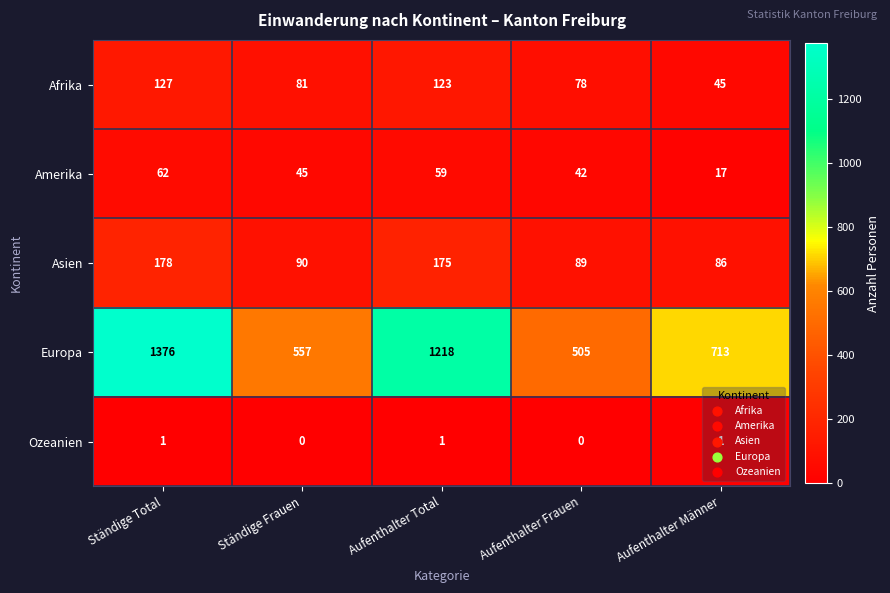

Which series has the largest total across all categories?

Europa